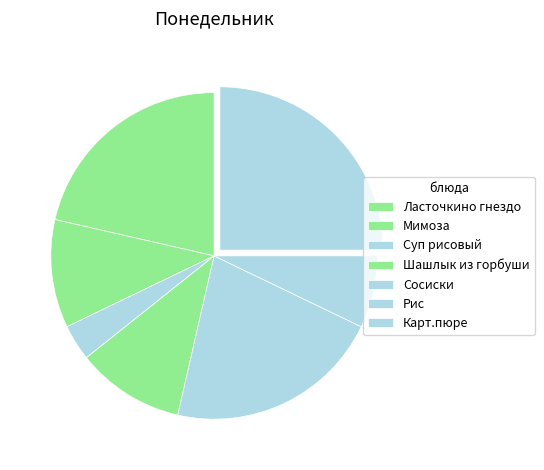

What percentage is the Сосиски slice, to the nearest percent?

21%